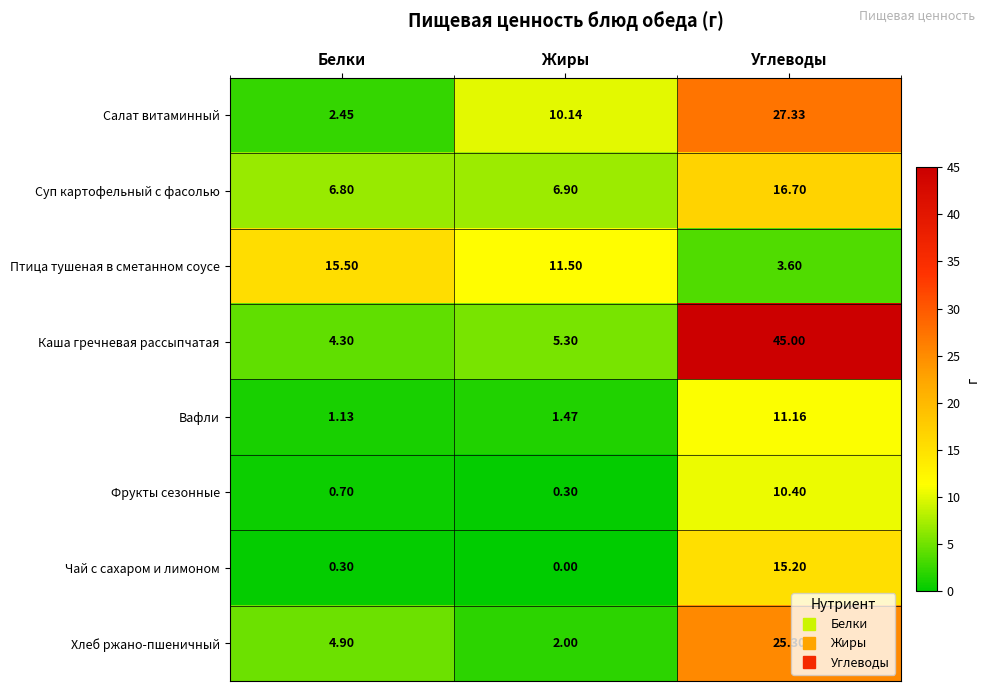

Where is Каша гречневая рассыпчатая nearest to the value 24?

Жиры